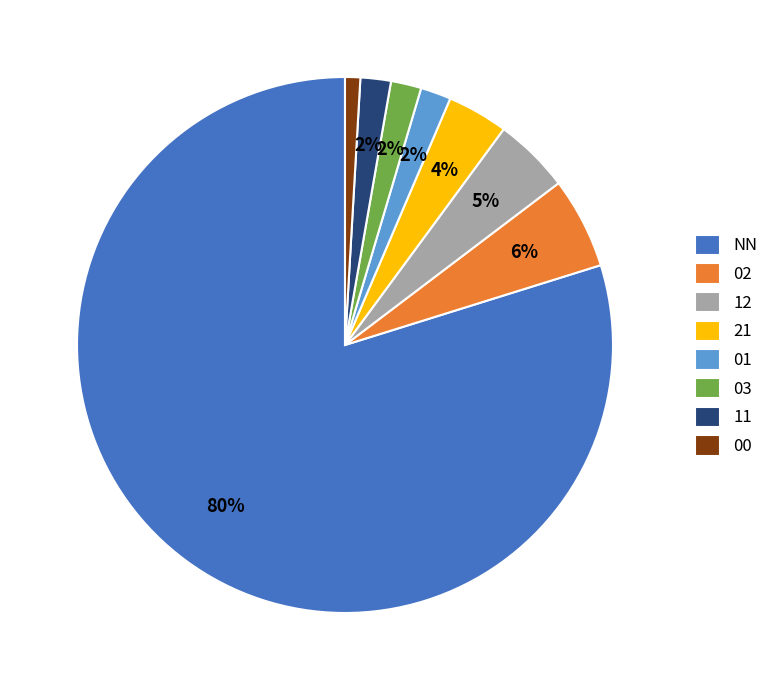

To the nearest percent, what percentage of the pie is 11?

2%